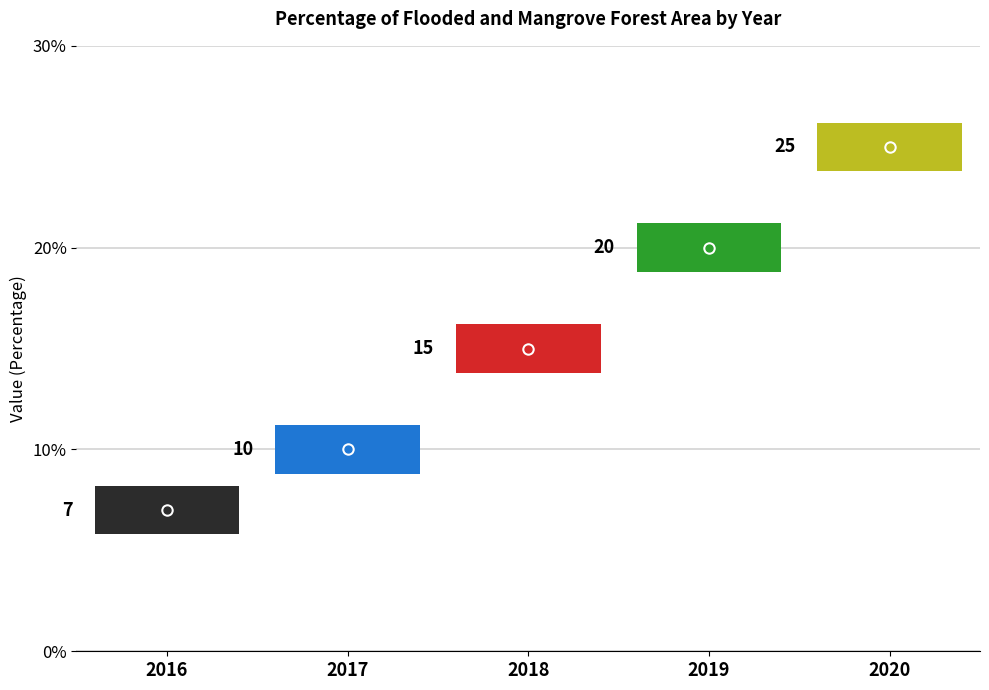

True or false: the data has more than 2 interior local peaks.

False